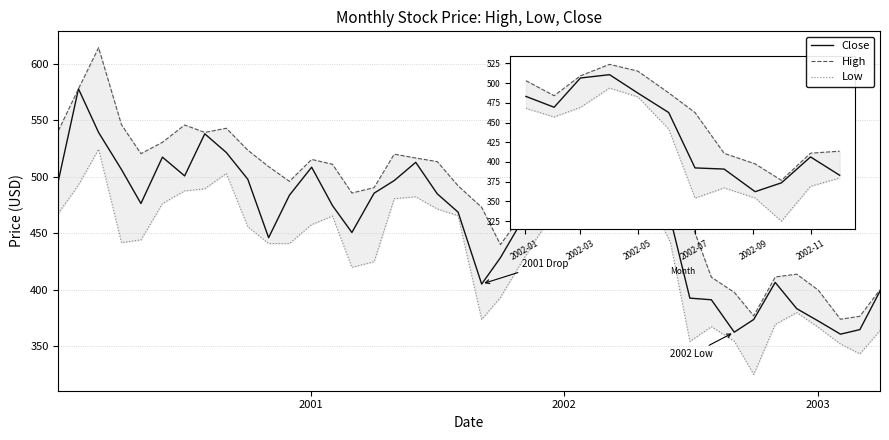

At which category is the sum across all series the highest?

2002